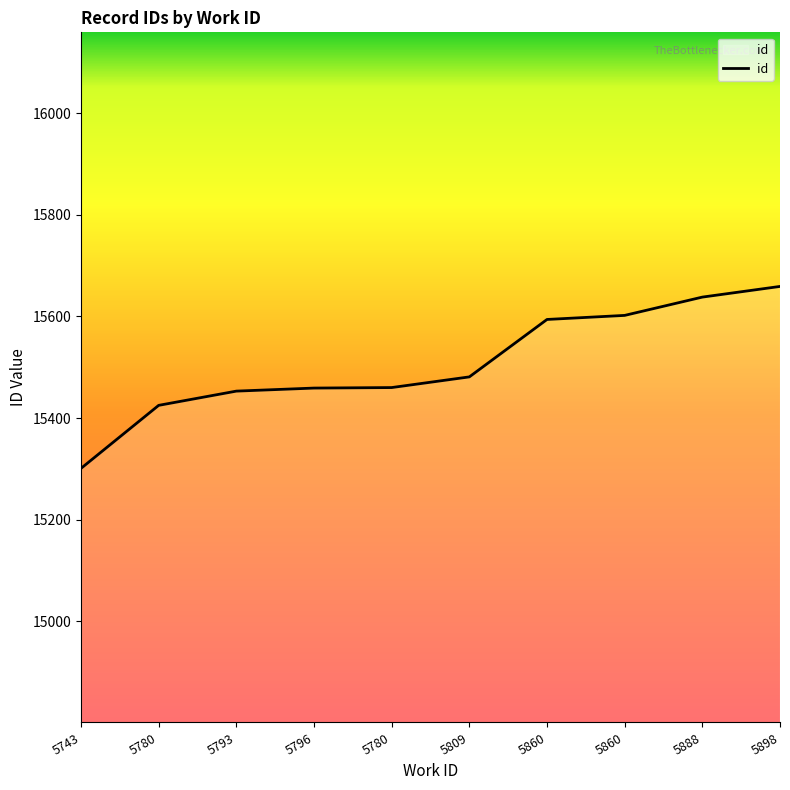

What is the difference between the values at 5898 and 5743?

358